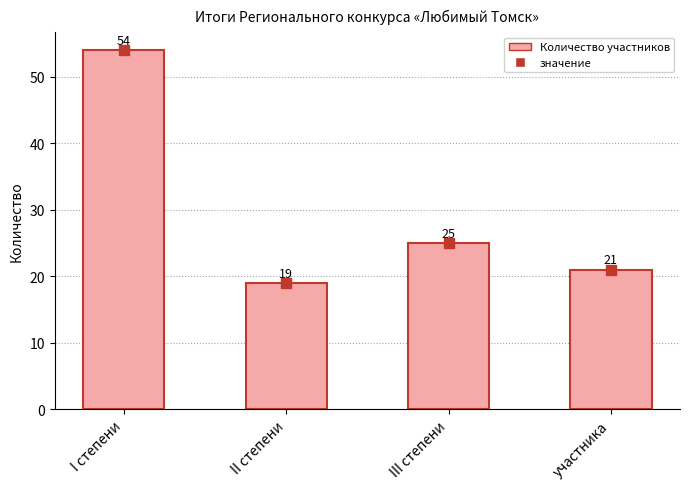

How many data points are less than 25?

2